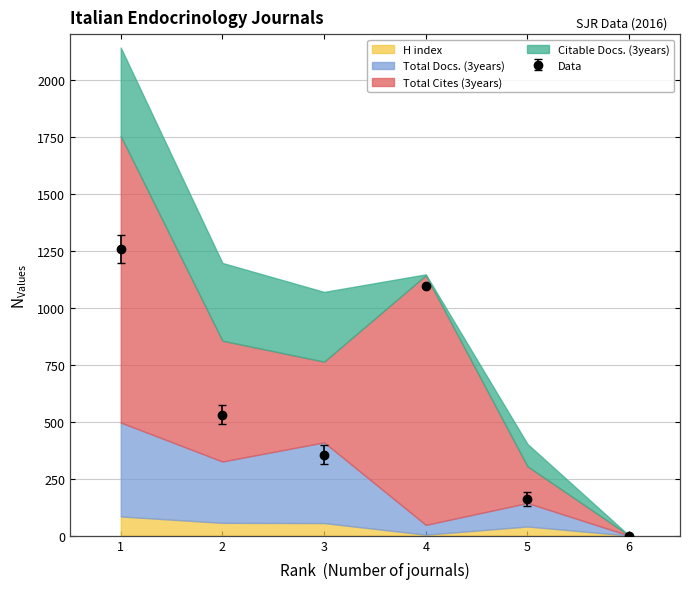

What is the difference between the maximum and second lowest values in the H index series?

80